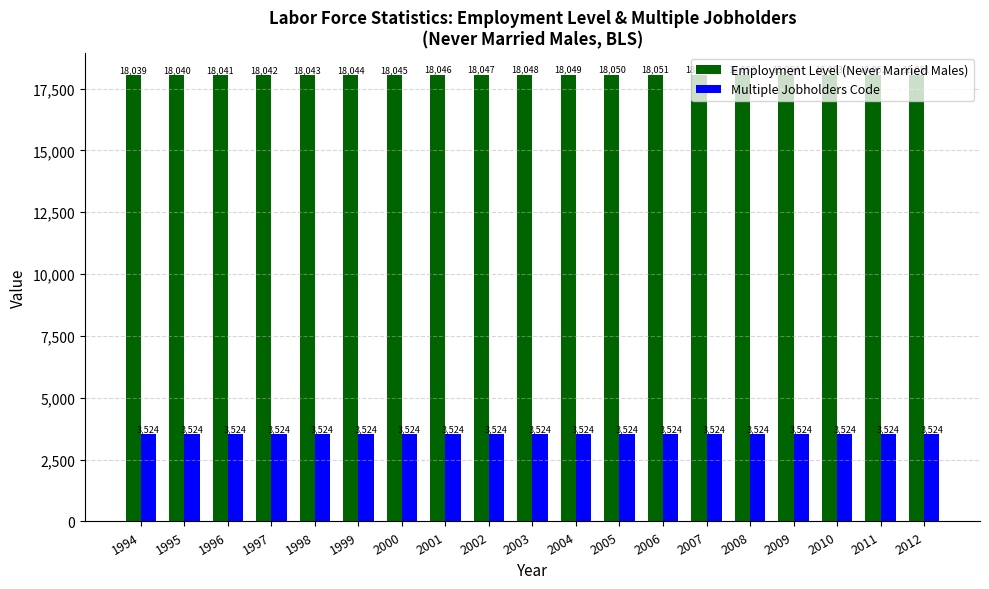

At which label does Employment Level (Never Married Males) reach its minimum?

1994